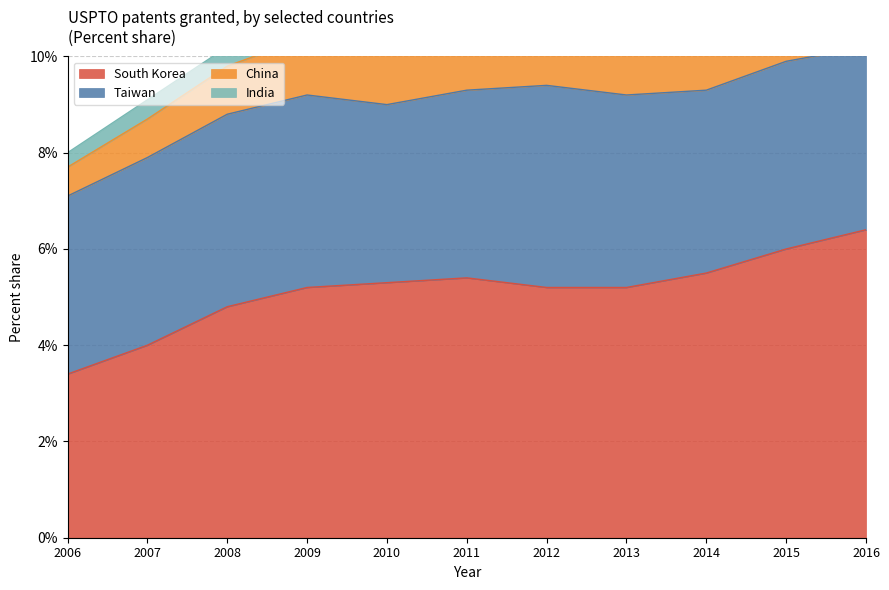

Which series has the largest total across all categories?

South Korea